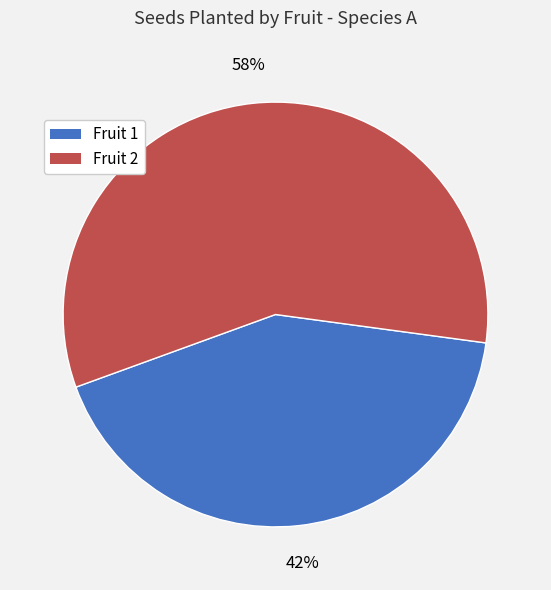

Which category has the smallest portion of the pie?

Fruit 1